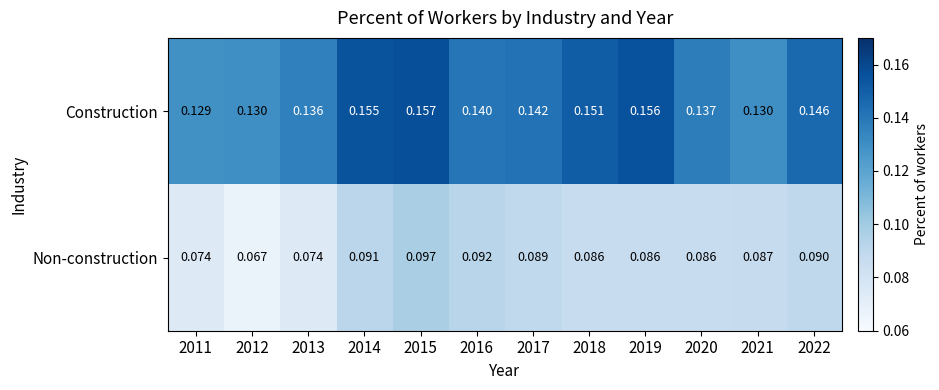

Which series has the largest range (max minus min)?

Non-construction